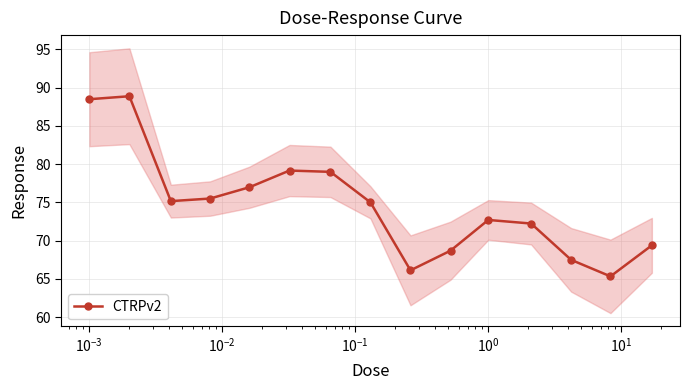

What is the highest value of the CTRPv2 series?

88.9